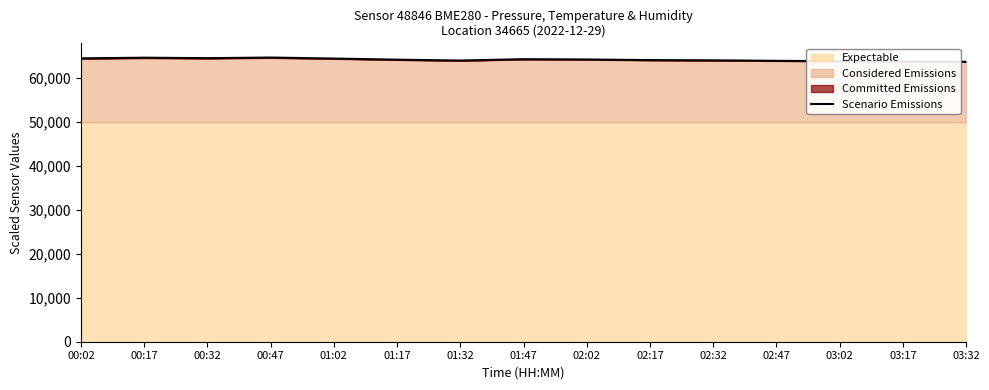

Reading left to right, list all the values displayed in this chart.

00:02=64529.1	00:17=64682.9	00:32=64576.5	00:47=64716.8	01:02=64486.1	01:17=64231.7	01:32=64032.9	01:47=64344.5	02:02=64274.2	02:17=64137.5	02:32=64080.0	02:47=63970.0	03:02=63892.5	03:17=63805.0	03:32=63750.0